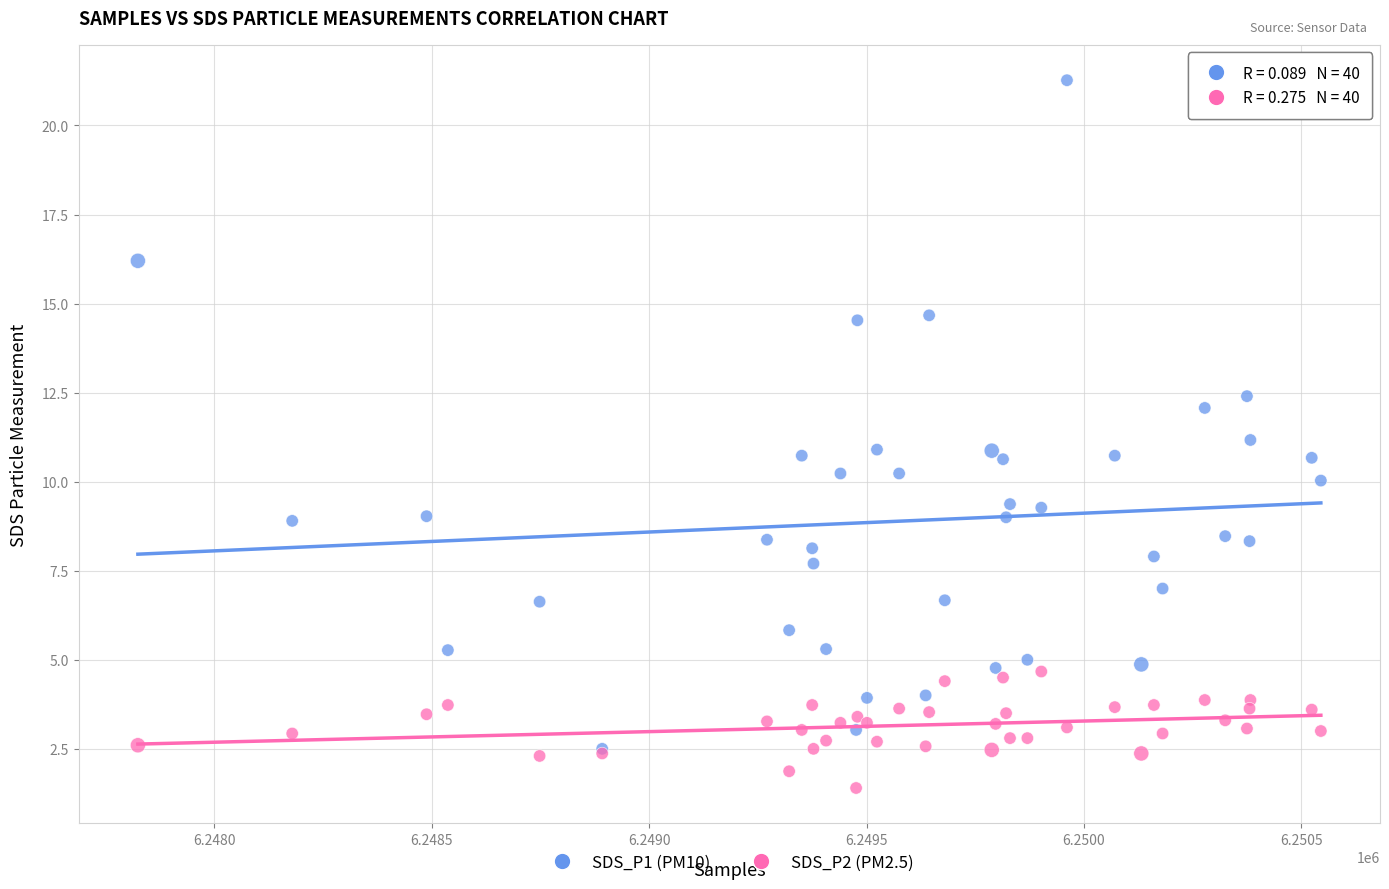

What are all the series names shown in the legend?

SDS_P1 (PM10), SDS_P2 (PM2.5)